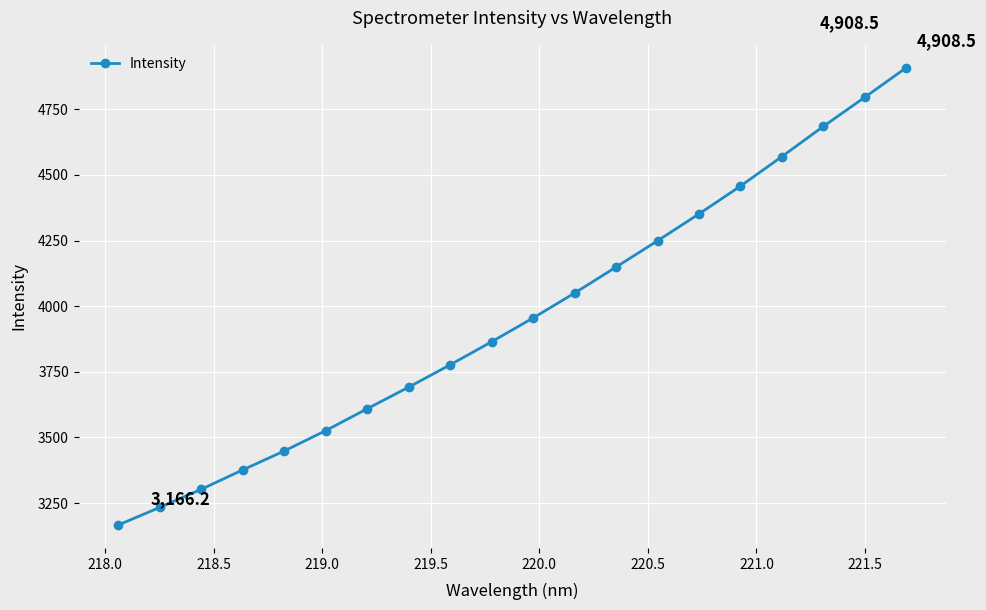

What is the sum of all values?

79165.1